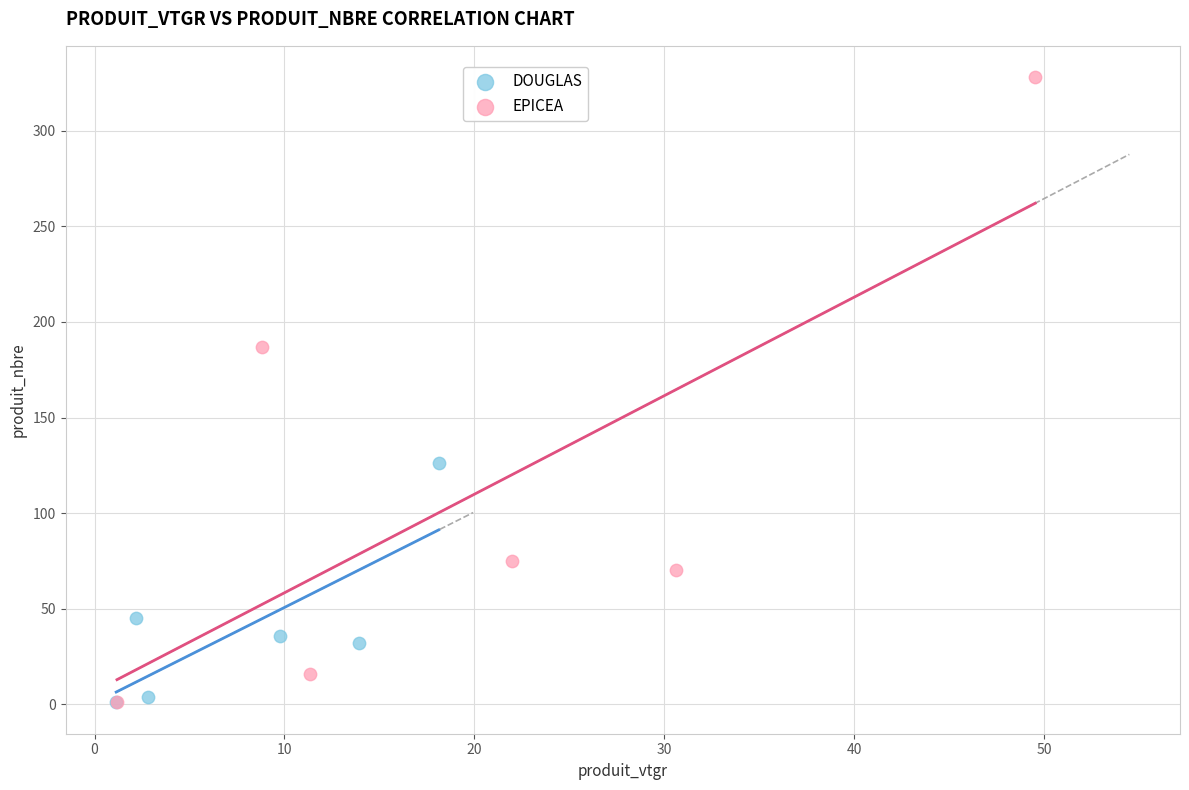

What are all the series names shown in the legend?

DOUGLAS, EPICEA